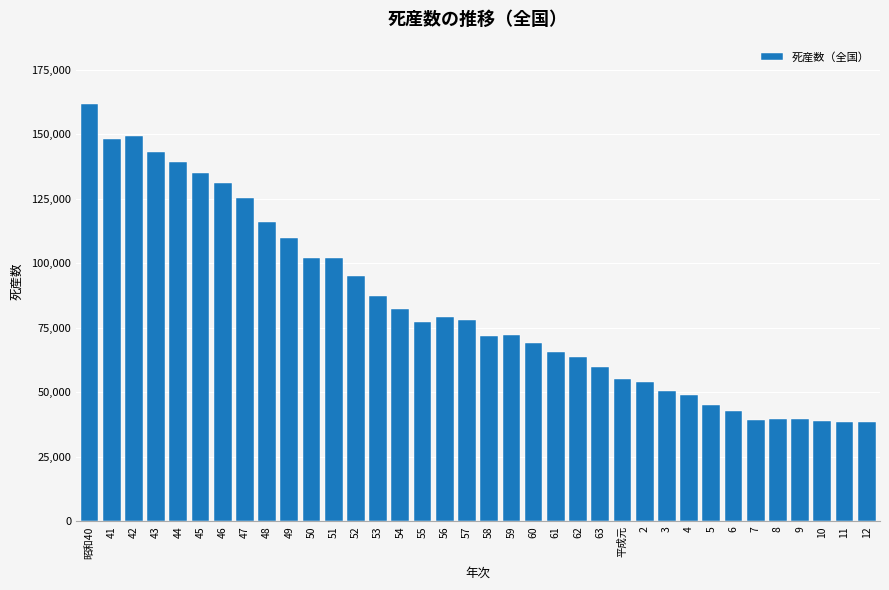

What is the smallest value displayed?

38393